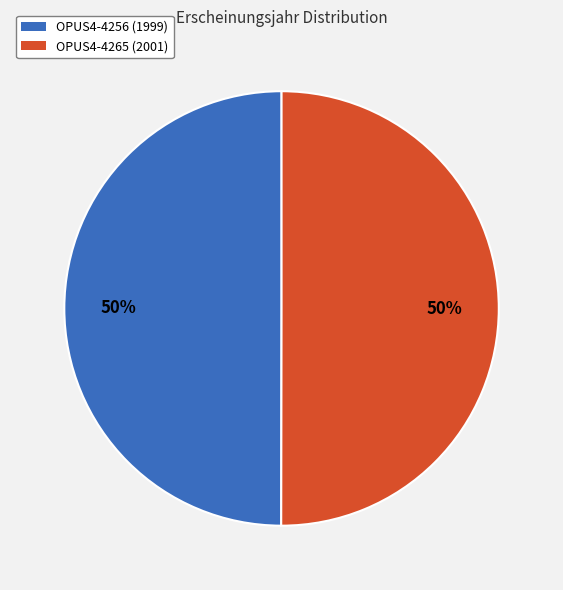

How many slices are in this pie chart?

2